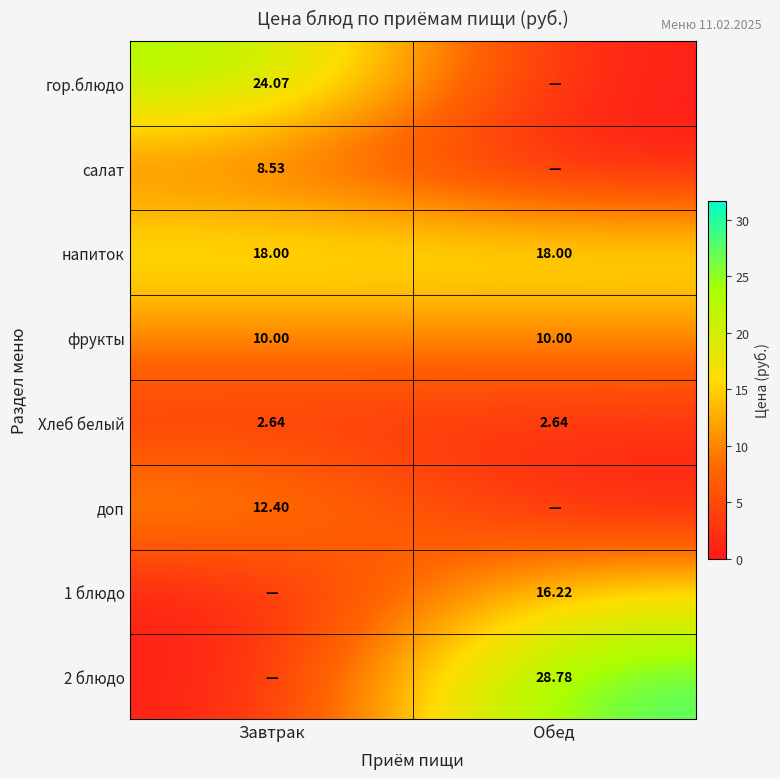

Is the value of доп at Завтрак greater than the value of фрукты at Завтрак?

Yes